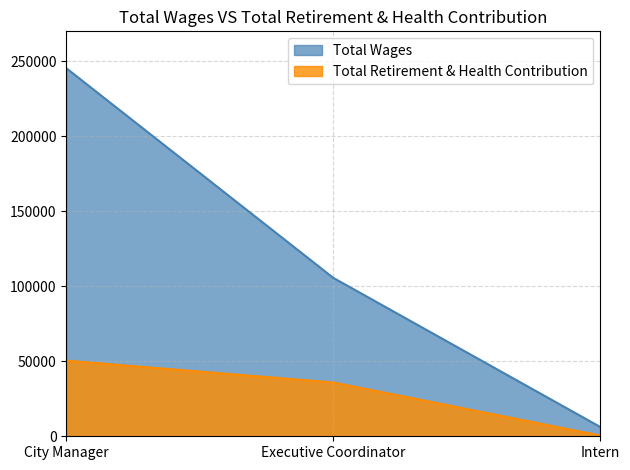

Is it true that Total Wages equals 22553 at Executive Coordinator?

False